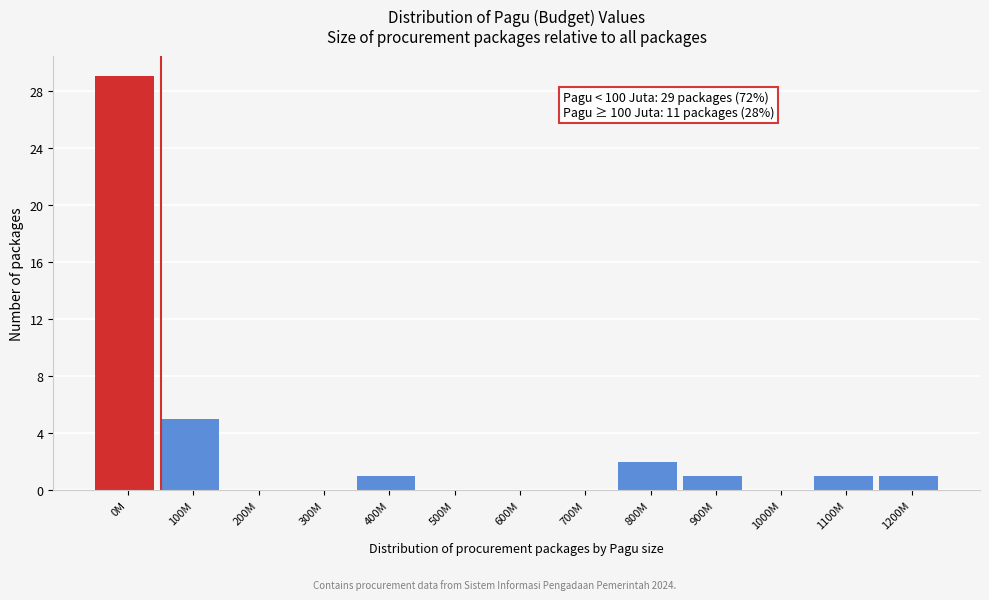

Reading right to left, what are all the values shown in this chart?

1200M=1	1100M=1	1000M=0	900M=1	800M=2	700M=0	600M=0	500M=0	400M=1	300M=0	200M=0	100M=5	0M=29